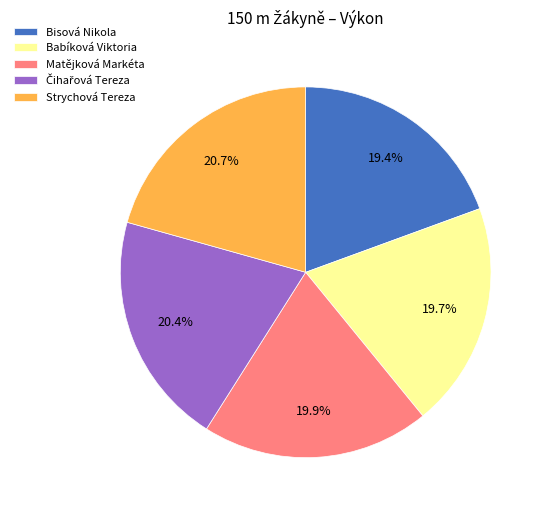

How many segments does this pie chart have?

5